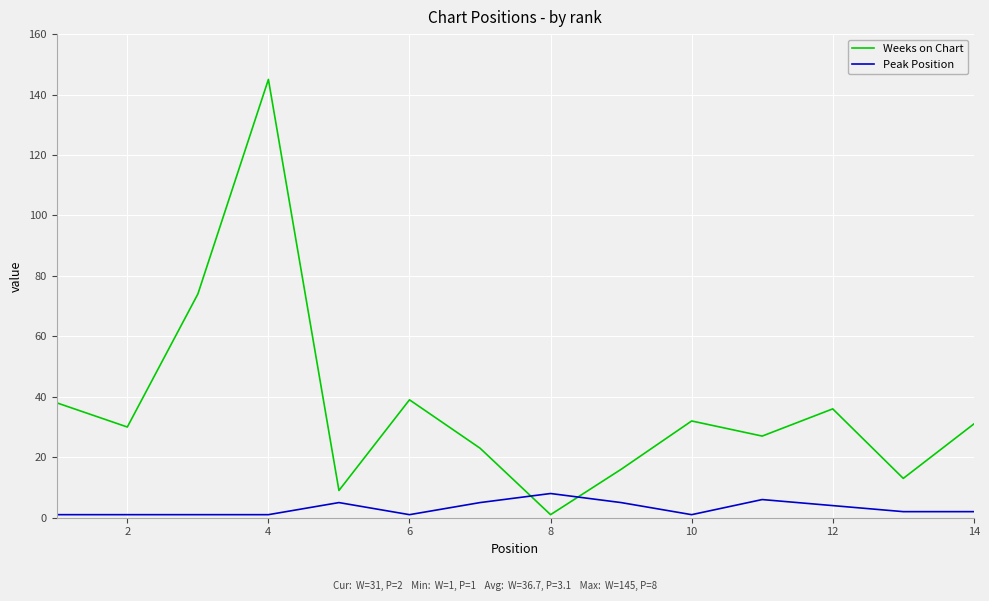

How many intersections are there between Weeks on Chart and Peak Position?

2